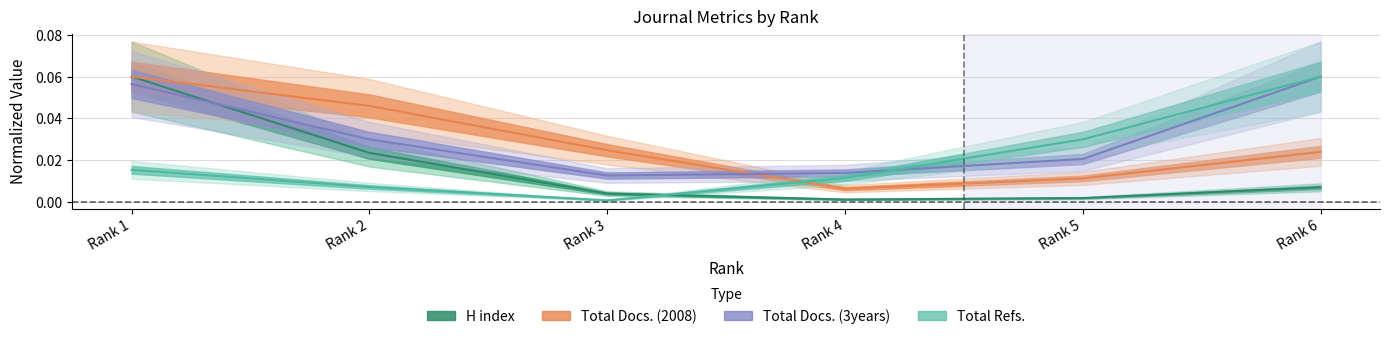

Reading left to right, list all the values displayed in this chart.

H index: 0.1	0.0	0.0	0.0	0.0	0.0
Total Docs. (2008): 0.1	0.0	0.0	0.0	0.0	0.0
Total Docs. (3years): 0.1	0.0	0.0	0.0	0.0	0.1
Total Refs.: 0.0	0.0	0.0	0.0	0.0	0.1